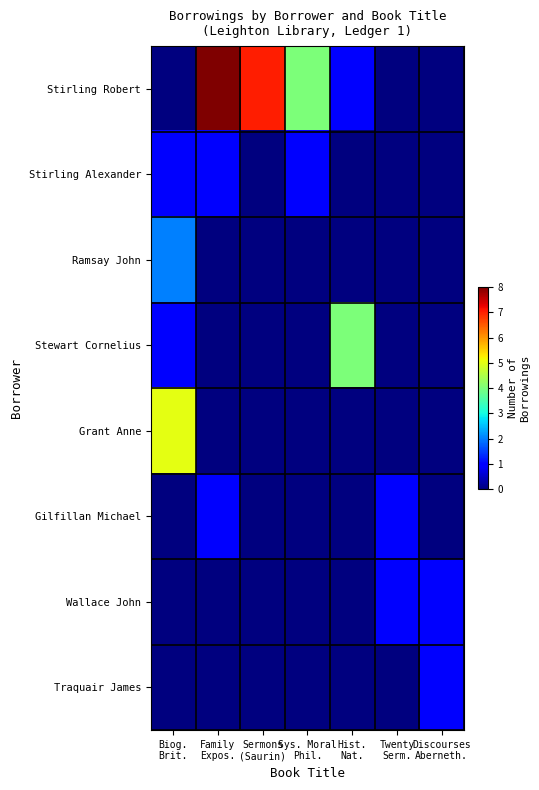

At Family Expos., list the series in order from smallest to largest.

Ramsay John, Stewart Cornelius, Grant Anne, Wallace John, Traquair James, Stirling Alexander, Gilfillan Michael, Stirling Robert